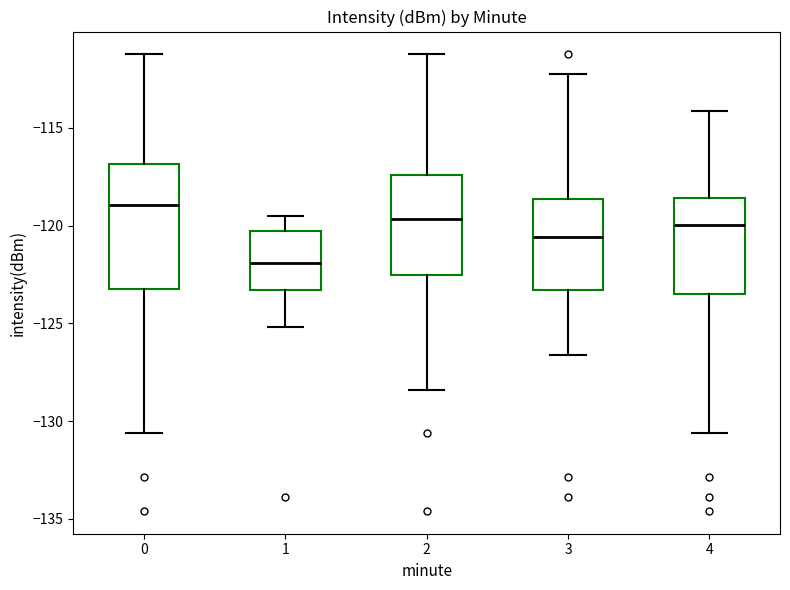

Which box is the tallest, from its lower edge to its upper edge?

0